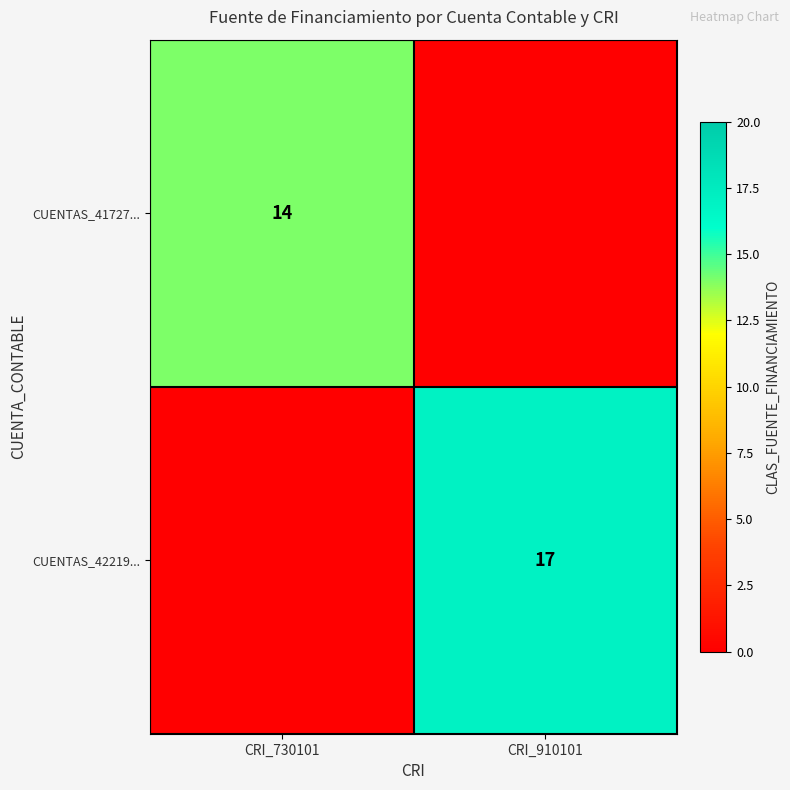

Is it true that CUENTAS_41727... equals 5 at CRI_730101?

False